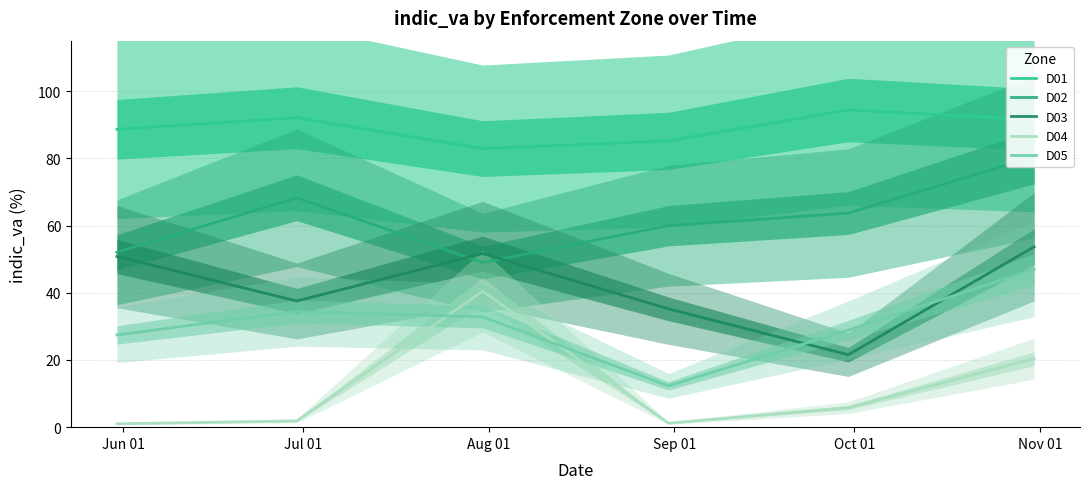

What is the value of the D04 point at the 1st from the left?

1.0